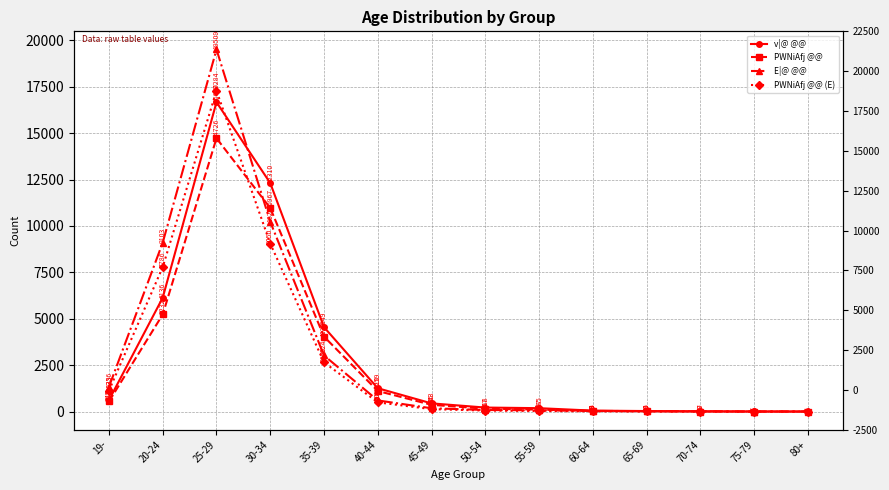

Which category has the lowest value in the E|@ @@ series?

75-79